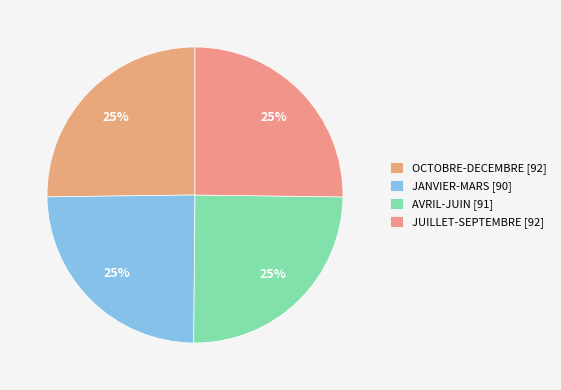

How many slices are in this pie chart?

4